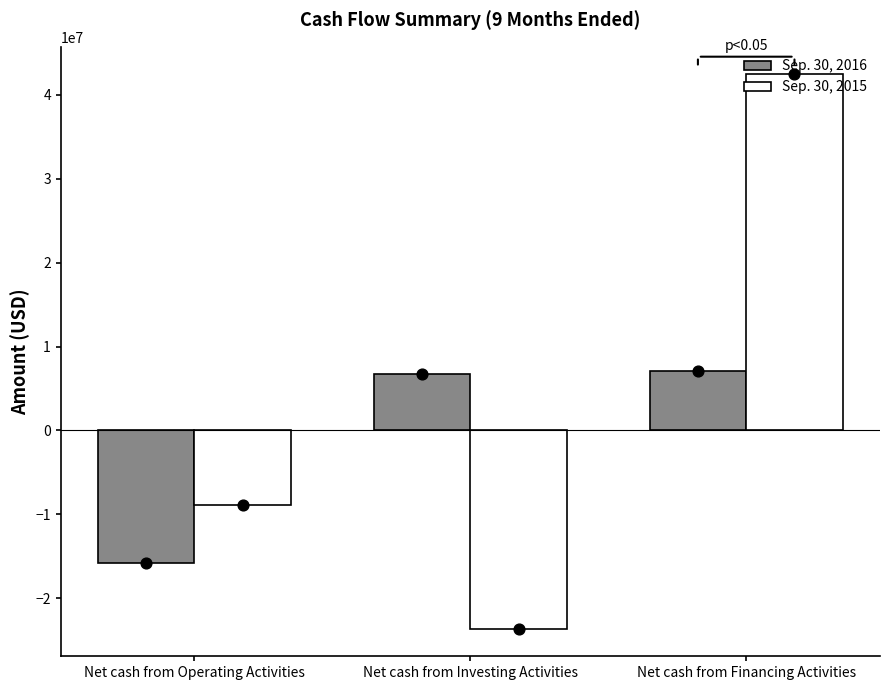

At how many categories does at least one series exceed -22536449?

3